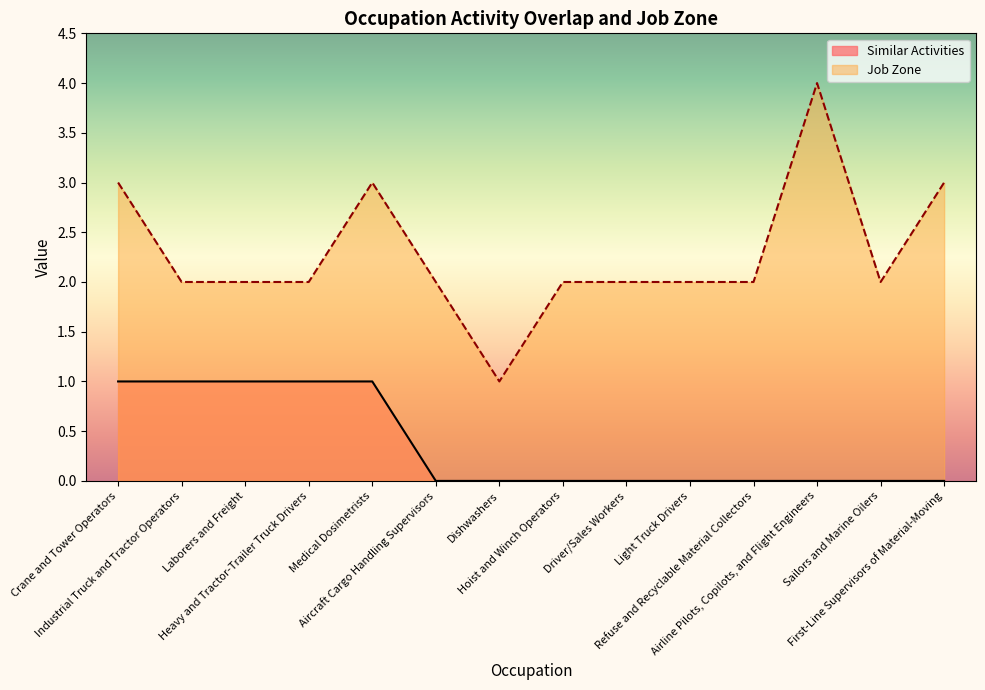

What is the difference between the maximum and minimum values in the Similar Activities series?

1